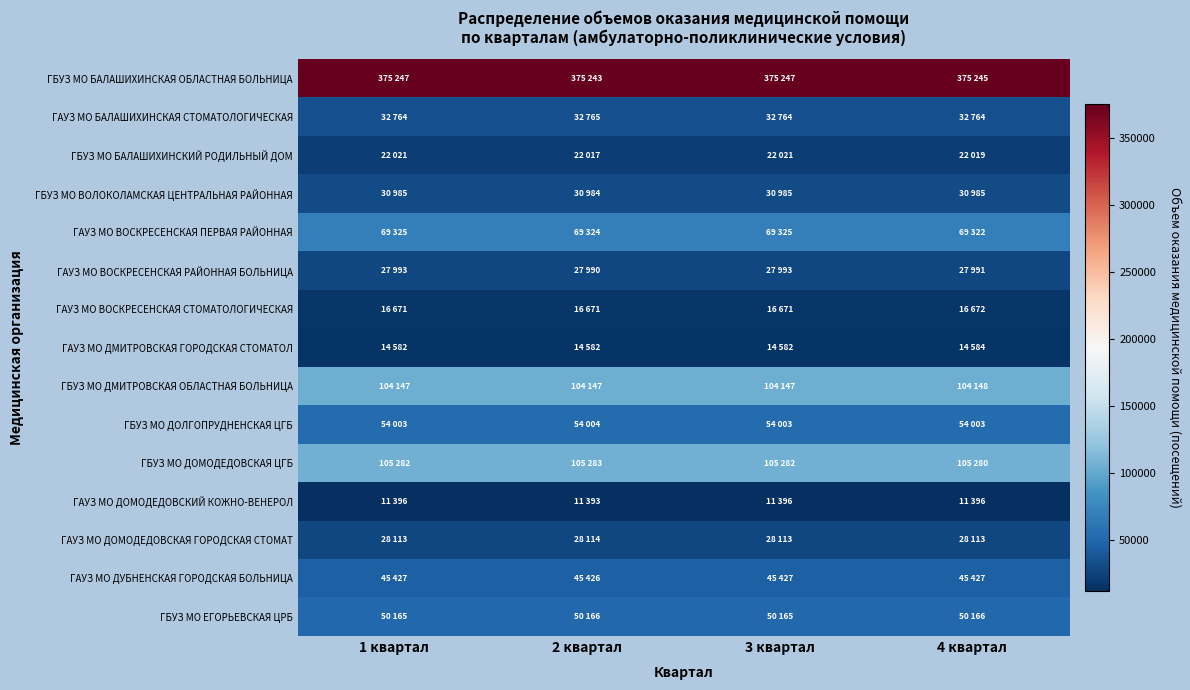

Which series has the largest range (max minus min)?

ГБУЗ МО БАЛАШИХИНСКАЯ ОБЛАСТНАЯ БОЛЬНИЦА